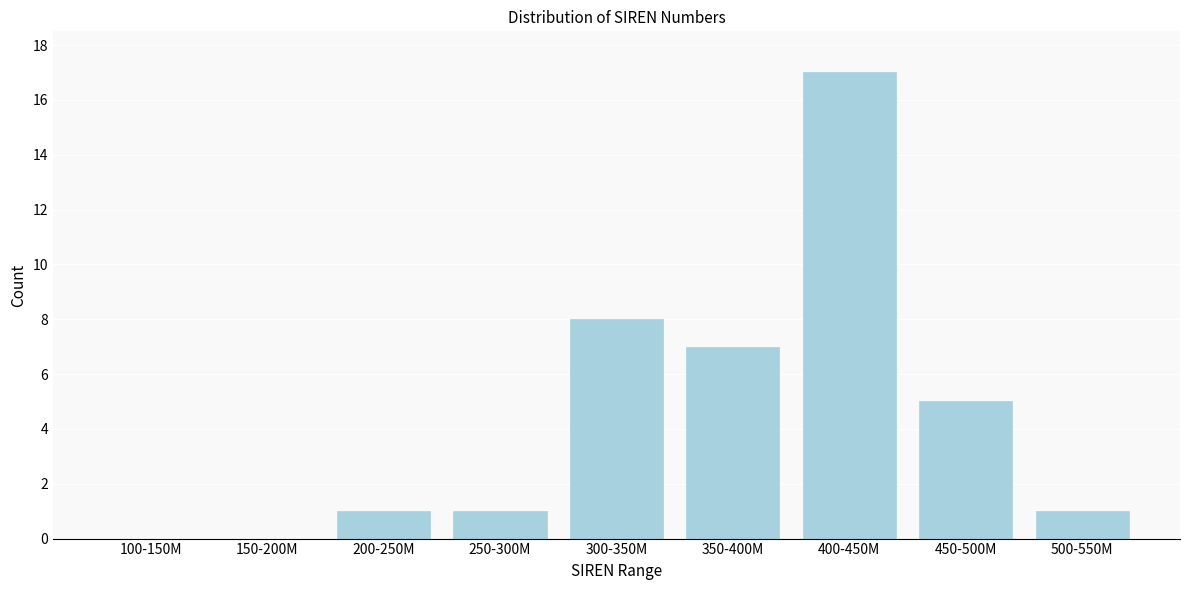

Reading right to left, extract all data points from this chart.

500-550M=1	450-500M=5	400-450M=17	350-400M=7	300-350M=8	250-300M=1	200-250M=1	150-200M=0	100-150M=0